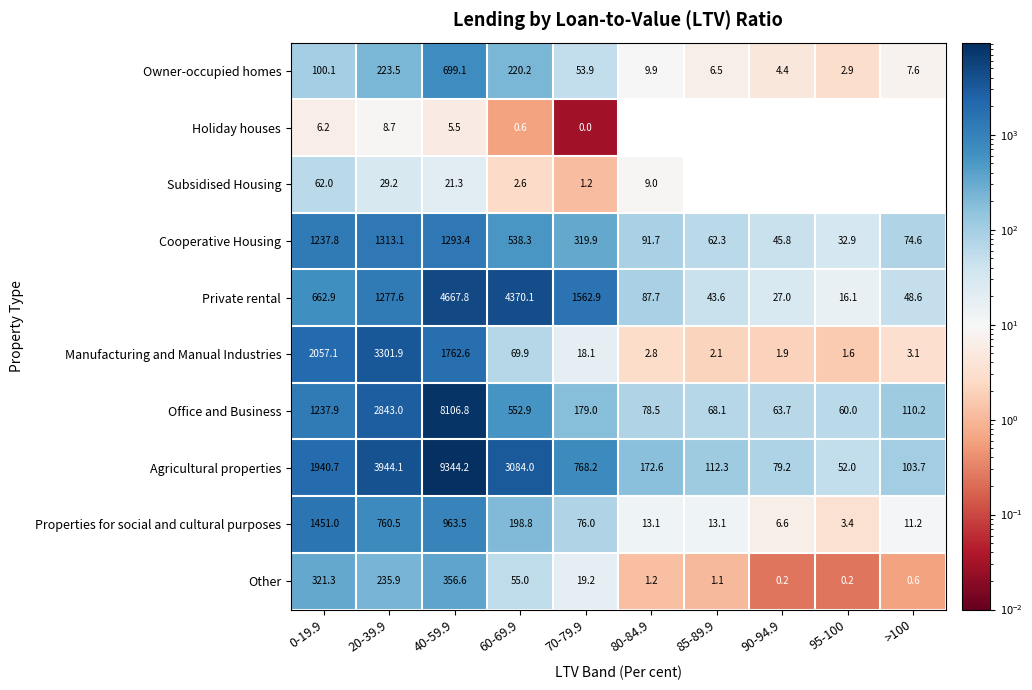

What is the total value across all series at 60-69.9?

9092.4